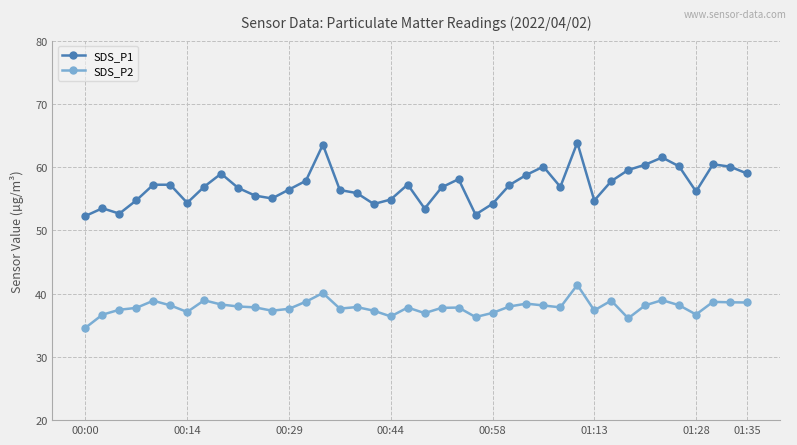

True or false: SDS_P1 and SDS_P2 intersect in this chart.

False